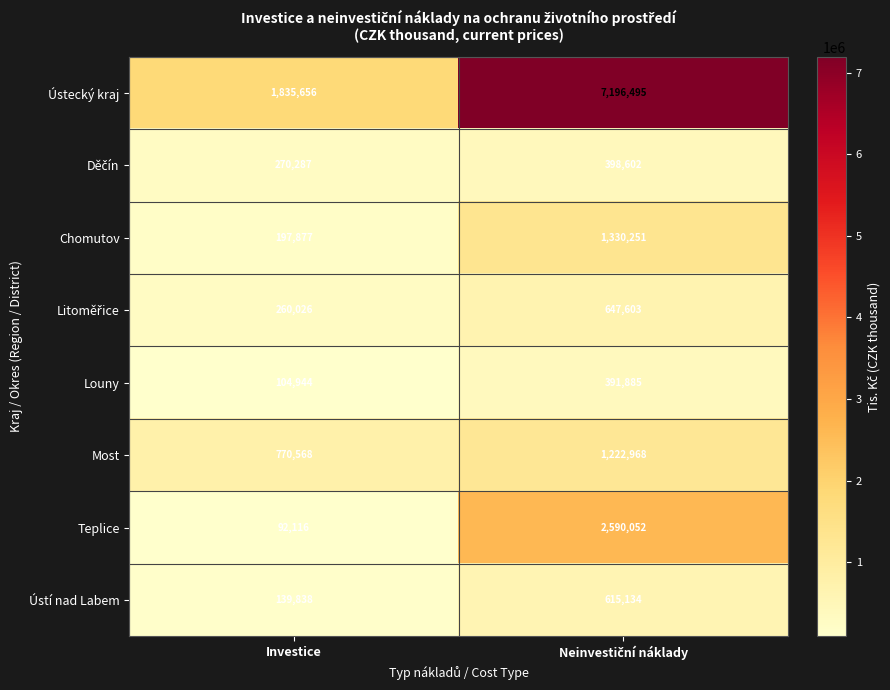

Which series has the largest range (max minus min)?

Ústecký kraj